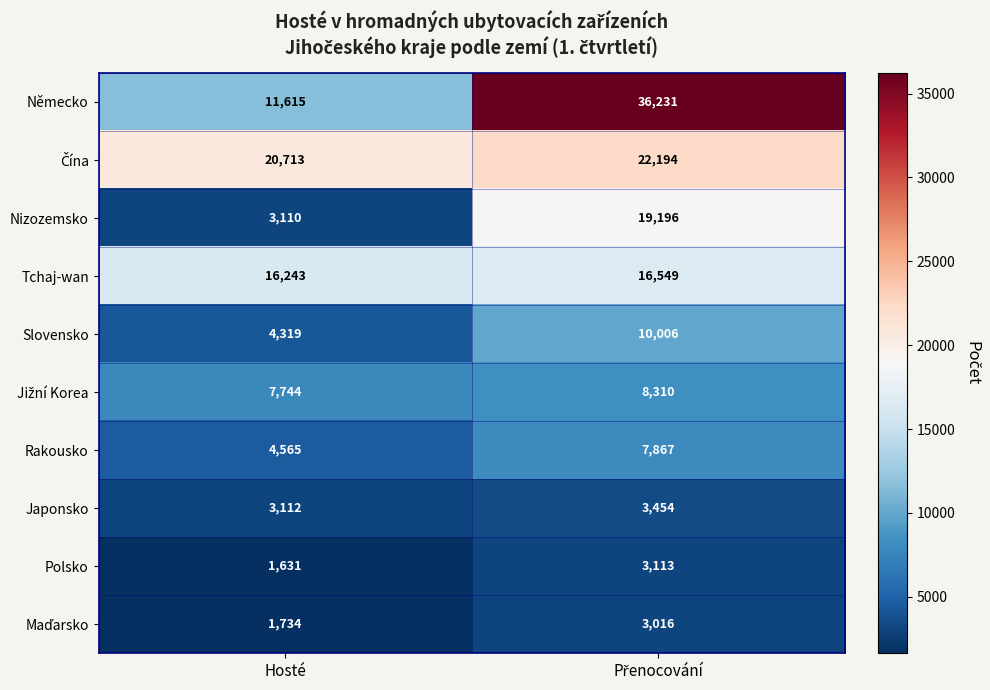

What is the lowest value of the Nizozemsko series?

3110